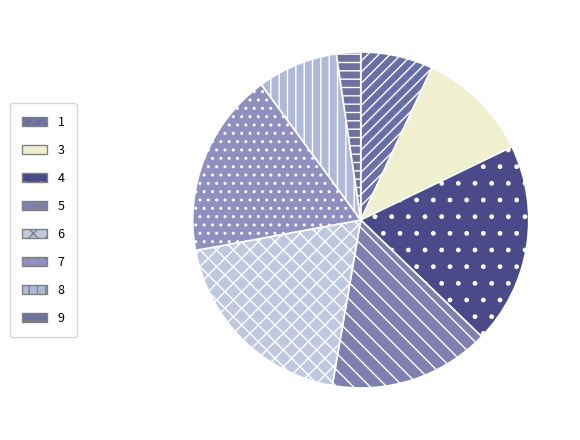

What percentage do 9 and 3 together represent?

13.2%